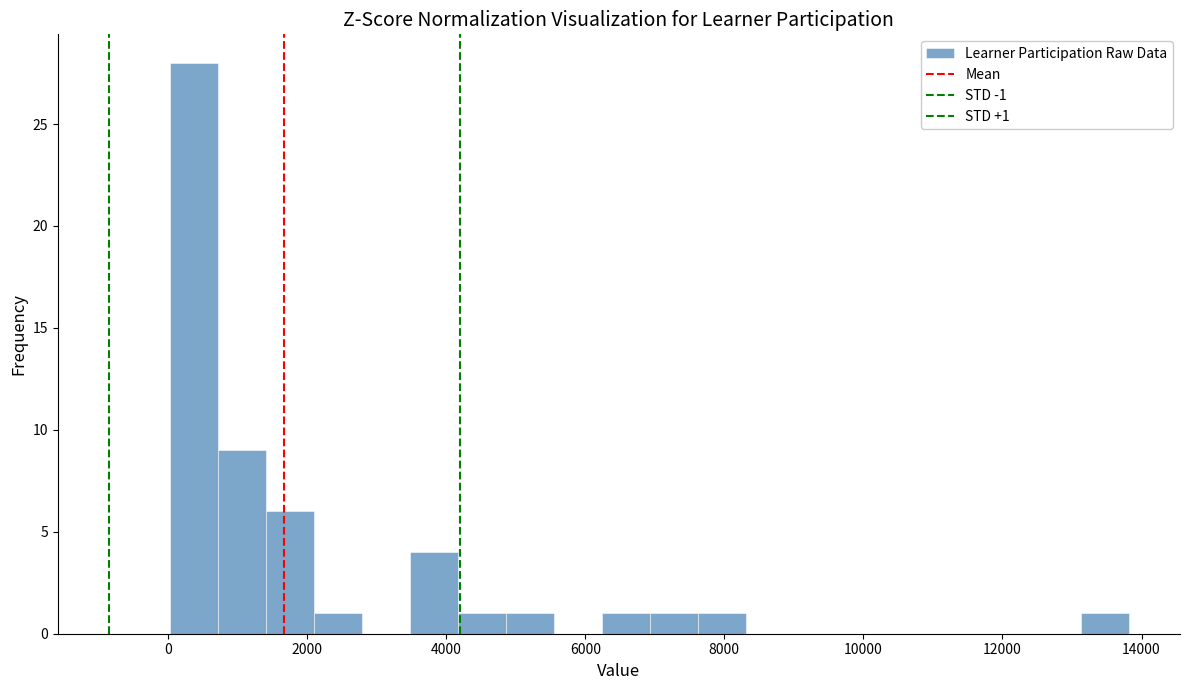

Read against the x-axis, roughly where is the centre of the tallest bar?

400